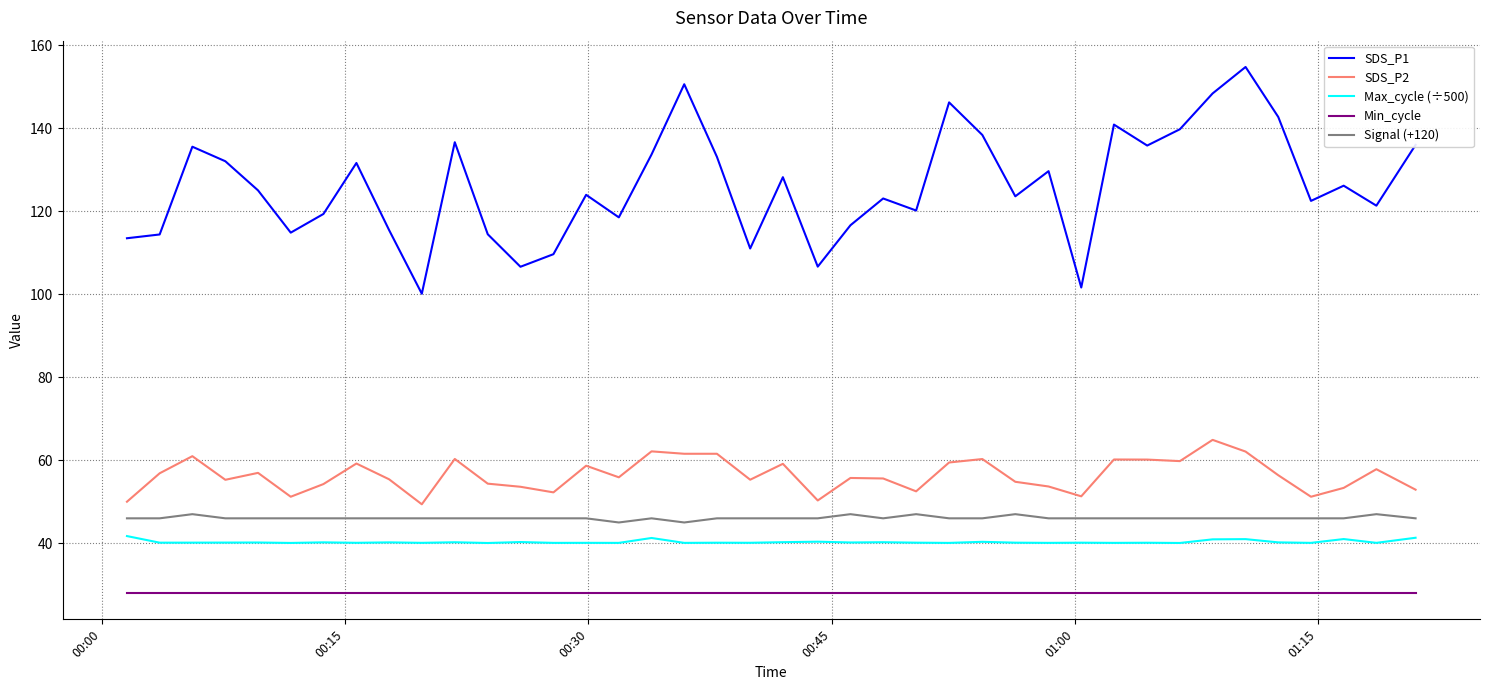

True or false: Max_cycle (÷500) and Signal (+120) cross at least once.

False